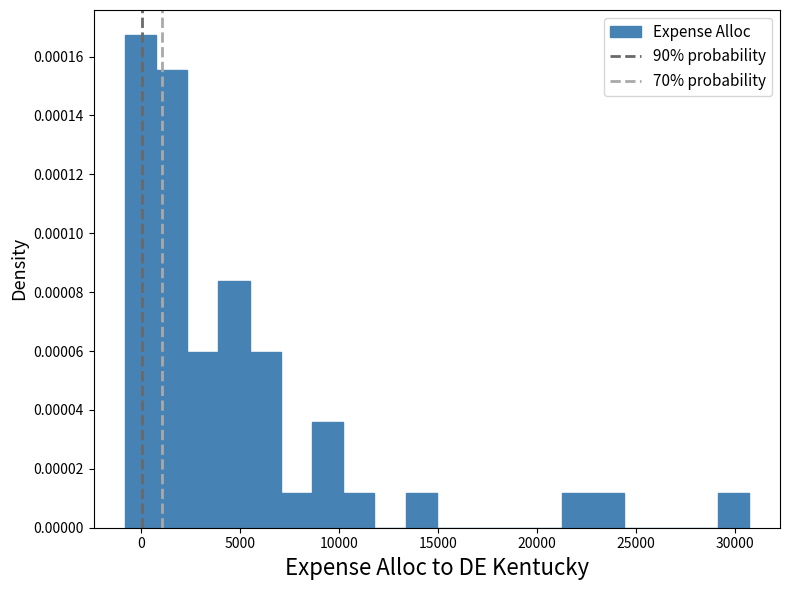

Around what value on the x-axis is the tallest bar? Give the approximate position of its centre, as read against the axis.

0